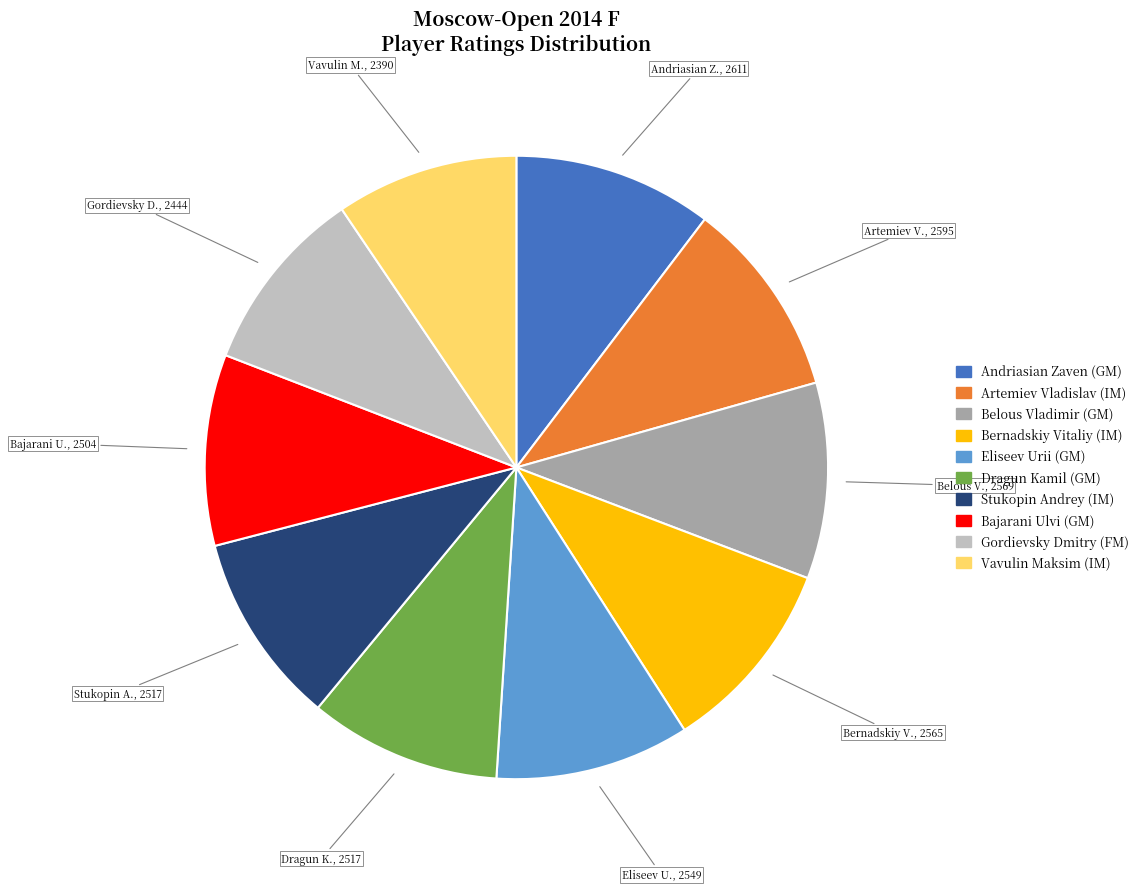

Is there a majority slice in this chart?

No